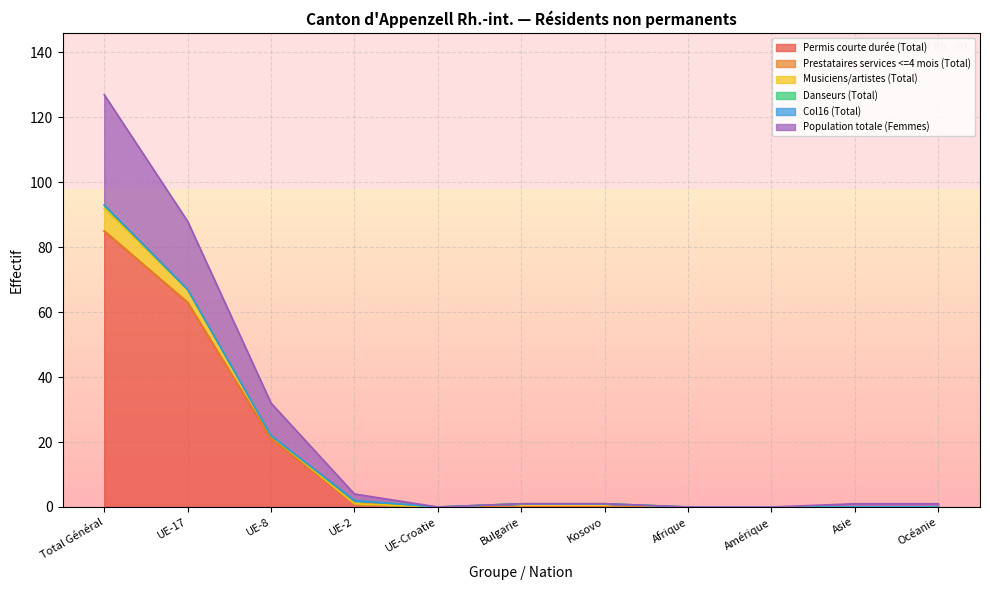

Reading right to left, transcribe all the data shown in this chart.

Permis courte durée (Total): Océanie=0	Asie=0	Amérique=0	Afrique=0	Kosovo=0	Bulgarie=0	UE-Croatie=0	UE-2=1	UE-8=21	UE-17=63	Total Général=85
Prestataires services <=4 mois (Total): Océanie=0	Asie=0	Amérique=0	Afrique=0	Kosovo=0	Bulgarie=0	UE-Croatie=0	UE-2=0	UE-8=0	UE-17=0	Total Général=0
Musiciens/artistes (Total): Océanie=0	Asie=0	Amérique=0	Afrique=0	Kosovo=1	Bulgarie=1	UE-Croatie=0	UE-2=0	UE-8=1	UE-17=4	Total Général=7
Danseurs (Total): Océanie=0	Asie=0	Amérique=0	Afrique=0	Kosovo=0	Bulgarie=0	UE-Croatie=0	UE-2=1	UE-8=0	UE-17=0	Total Général=1
Col16 (Total): Océanie=0	Asie=0	Amérique=0	Afrique=0	Kosovo=0	Bulgarie=0	UE-Croatie=0	UE-2=0	UE-8=0	UE-17=0	Total Général=0
Population totale (Femmes): Océanie=1	Asie=1	Amérique=0	Afrique=0	Kosovo=0	Bulgarie=0	UE-Croatie=0	UE-2=2	UE-8=10	UE-17=21	Total Général=34